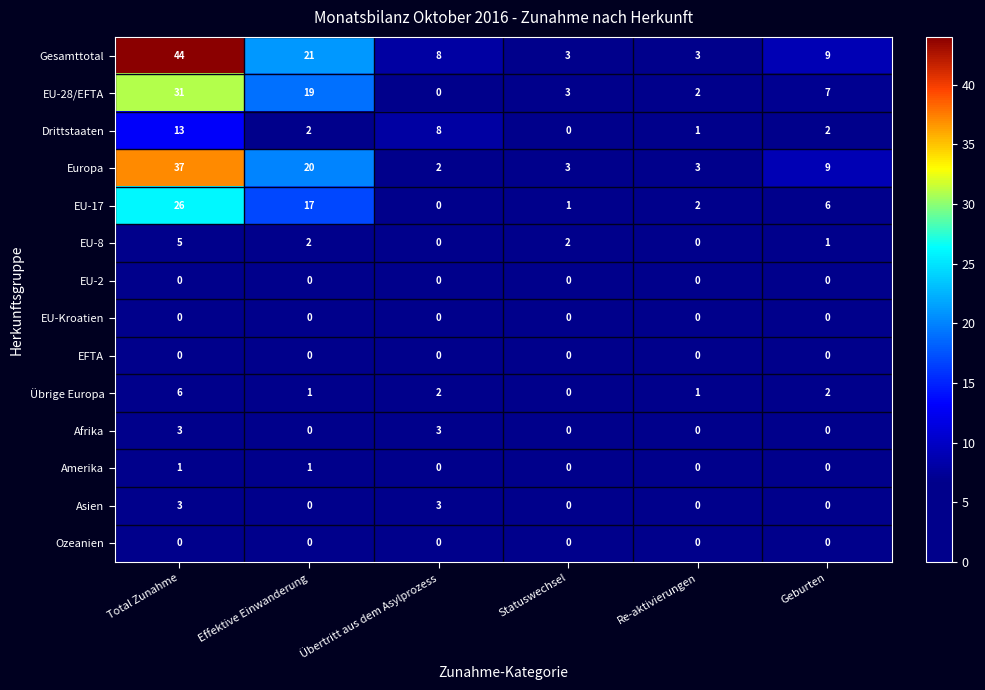

Which series has the widest spread of values?

Gesamttotal